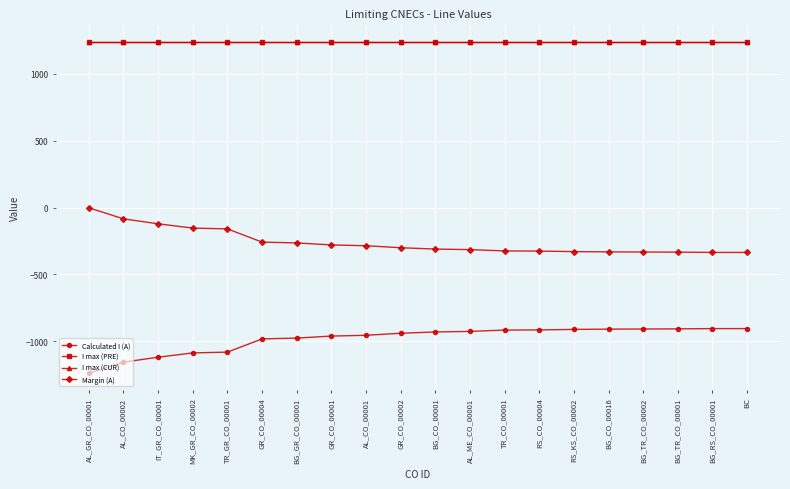

What is the minimum value shown in the chart?

-1239